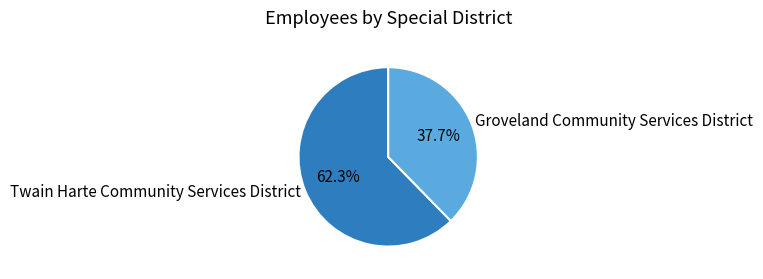

To the nearest percent, what percentage of the pie is Groveland Community Services District?

38%